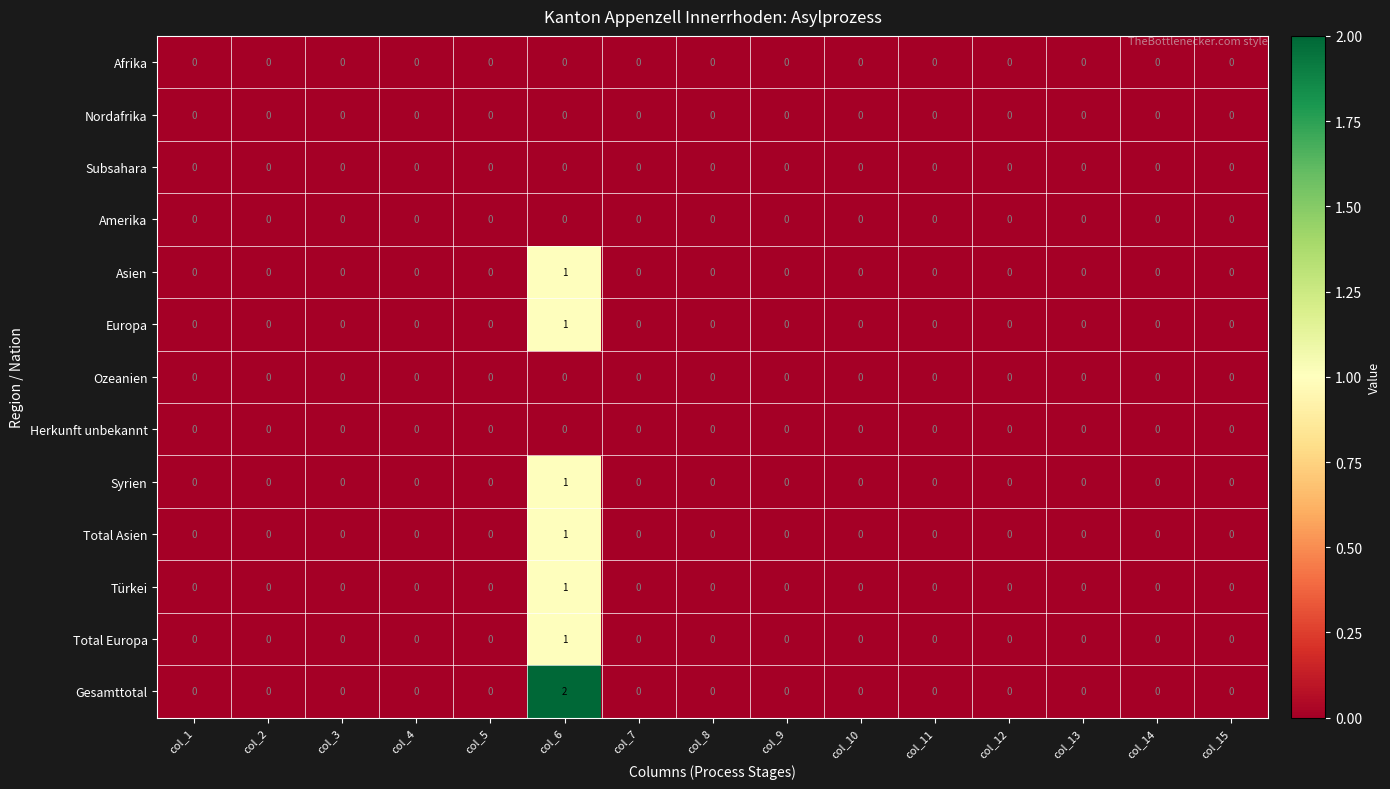

At which category is the sum across all series the highest?

col_6